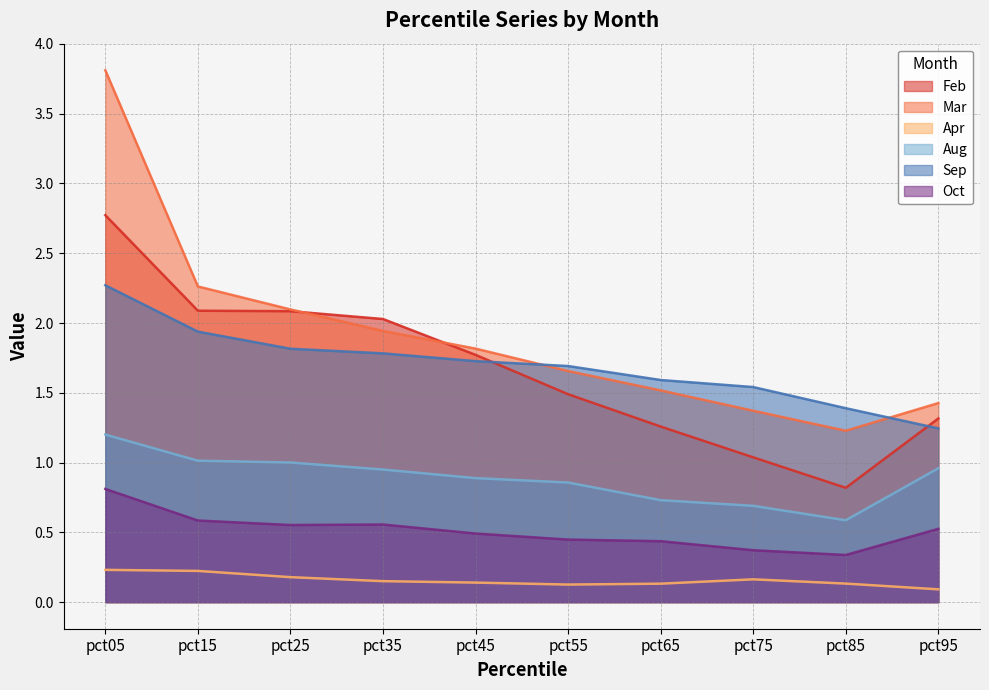

Does the chart have visible grid lines?

Yes